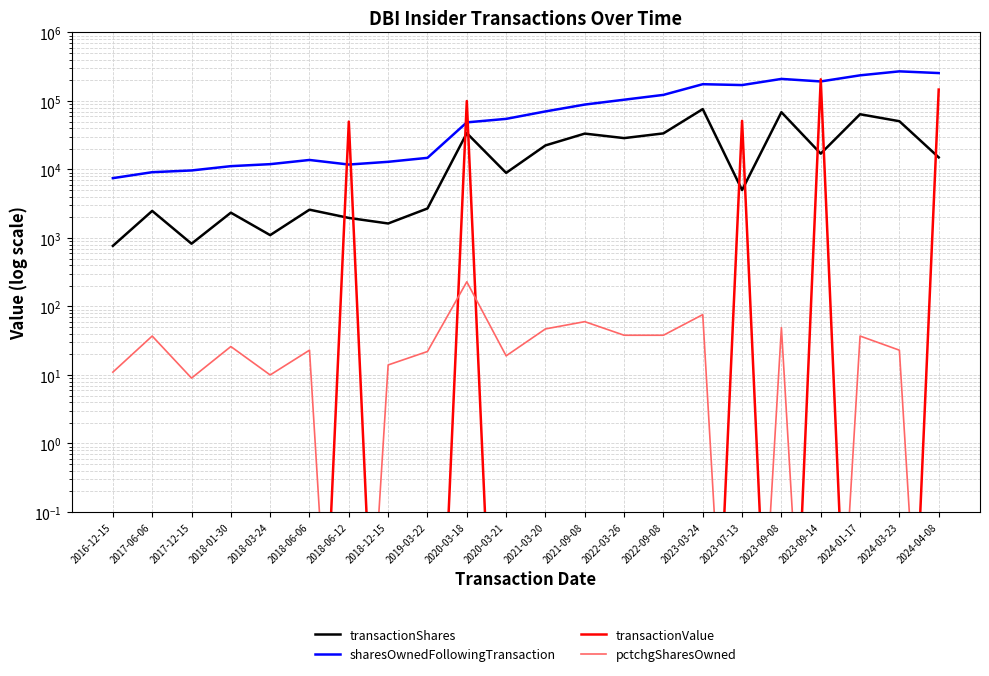

What is the value of the sharesOwnedFollowingTransaction point at the 2nd from the left?

9112.0